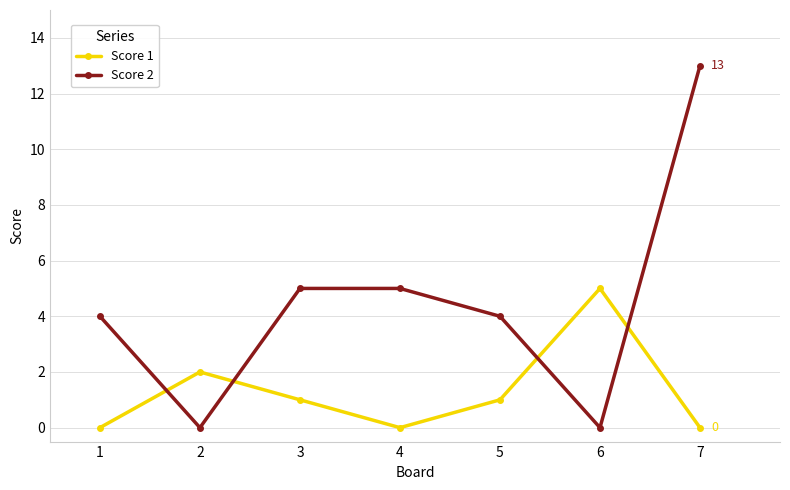

Which series ends up on top after the final intersection of Score 1 and Score 2?

Score 2